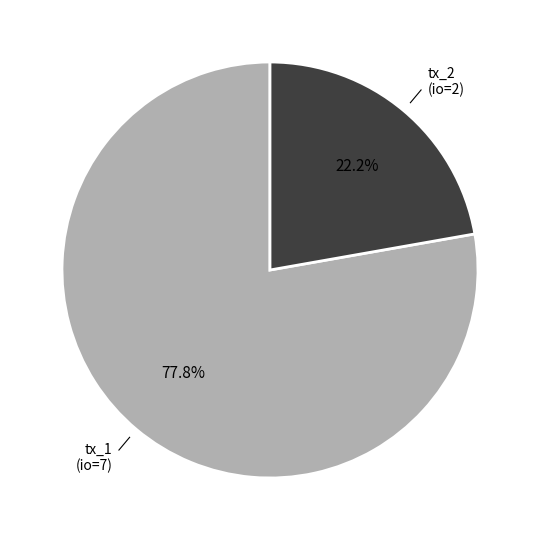

Does any single category account for the majority?

Yes